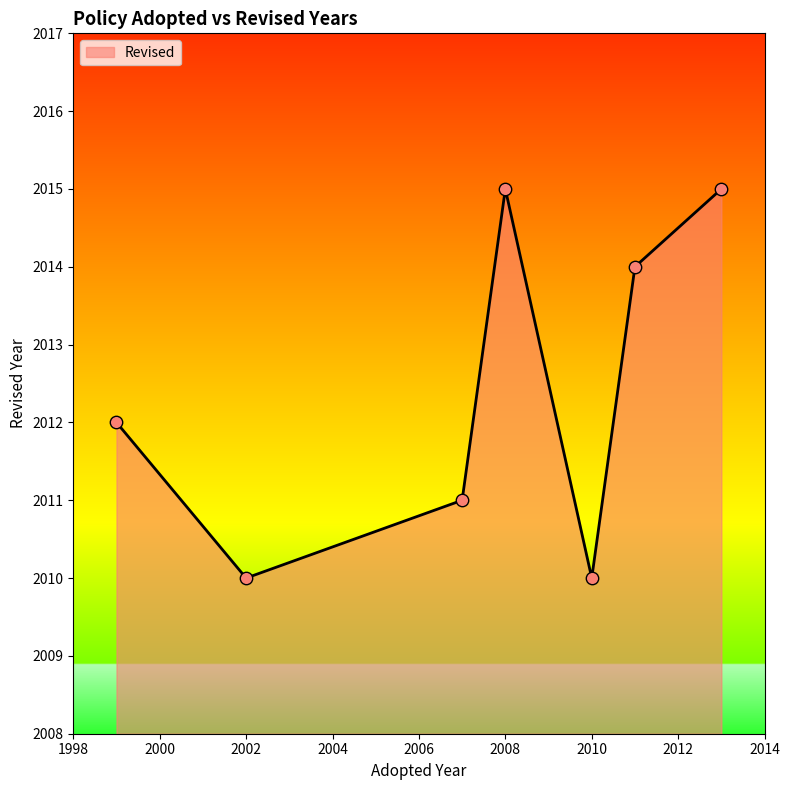

How many interior local peaks (higher than both neighbors) does the data have?

1